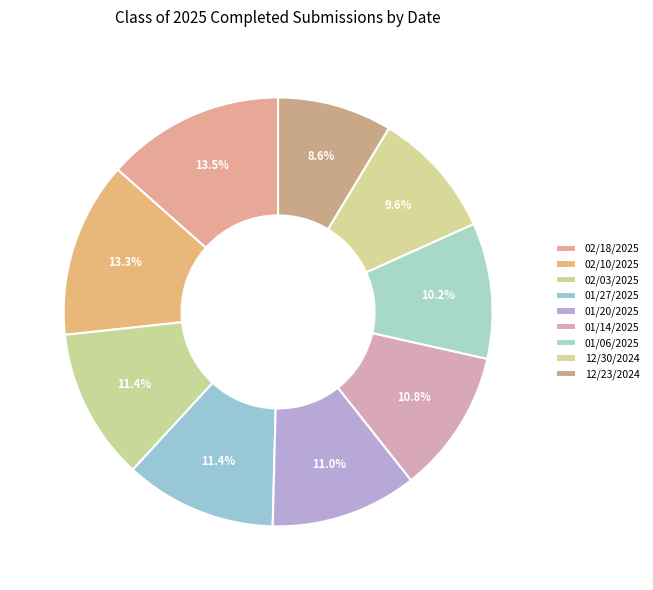

To the nearest percent, what is the difference between the 12/23/2024 and 01/20/2025 slice percentages?

2%